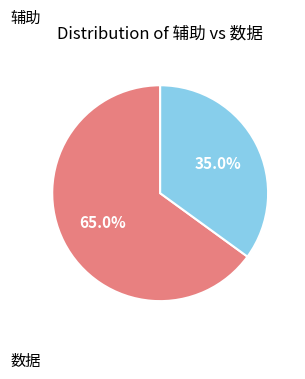

What percentage is the 数据 slice, to the nearest percent?

35%